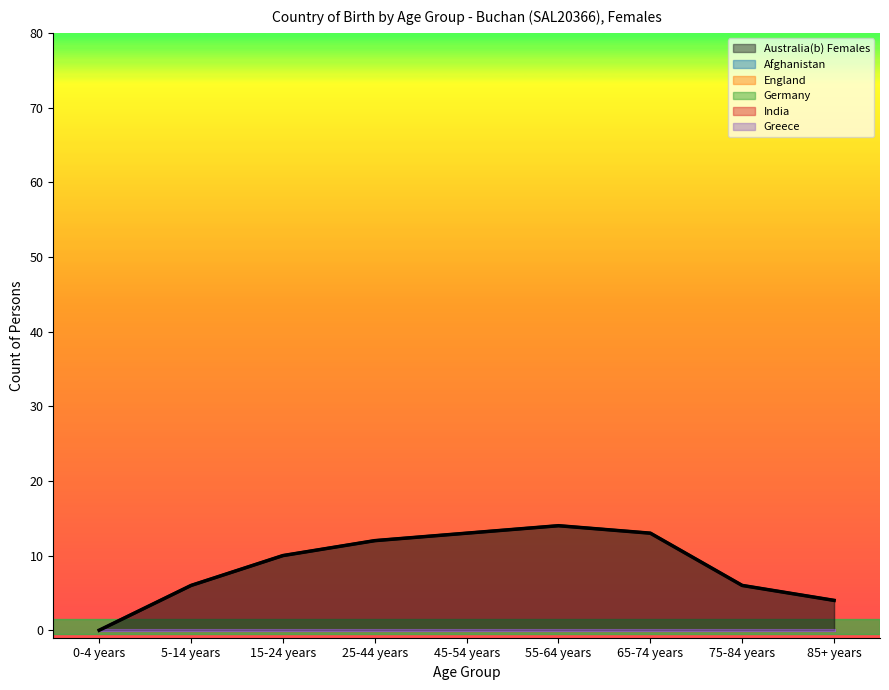

Is the value of Afghanistan at 45-54 years greater than the value of Greece at 5-14 years?

No